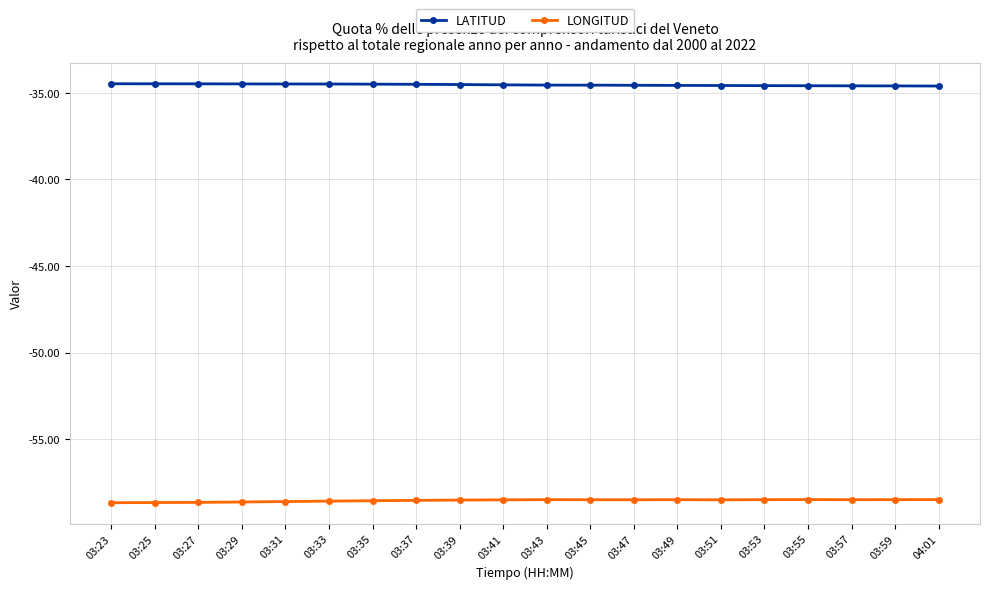

What is the minimum value shown in the chart?

-58.7